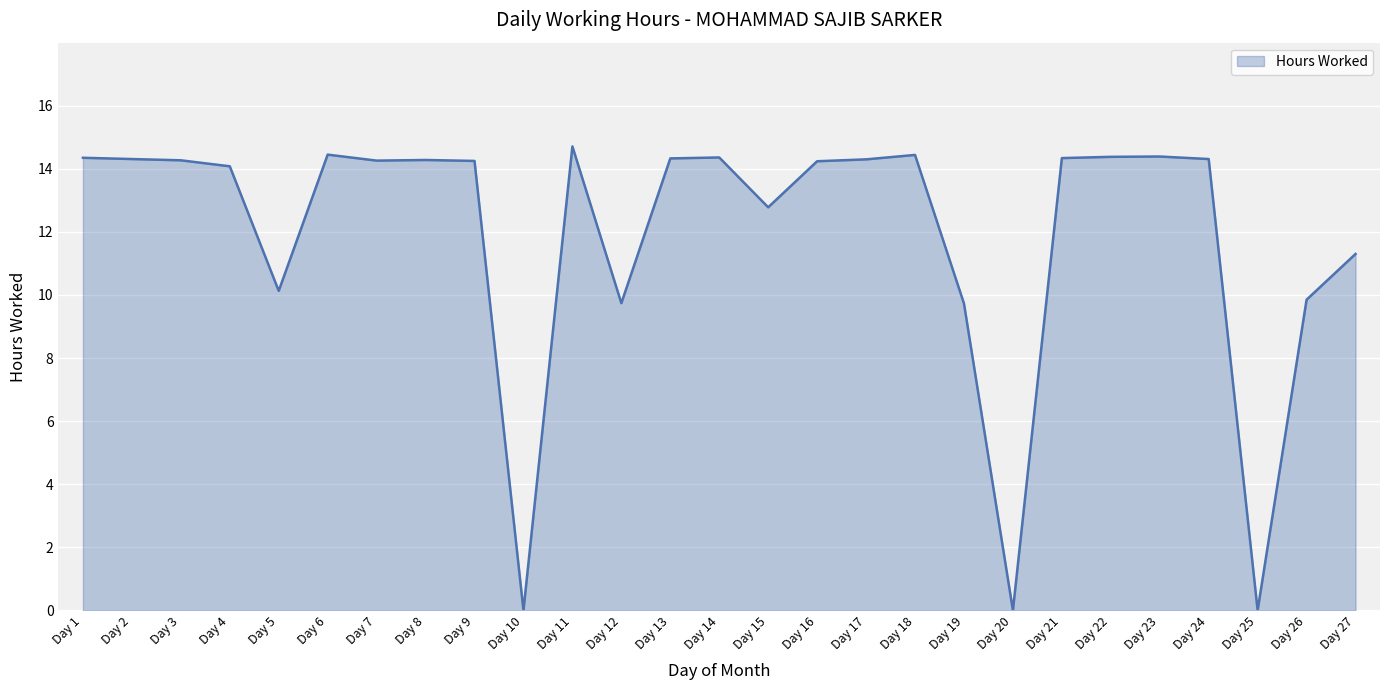

What is the change in value from Day 11 to Day 16?

-0.5